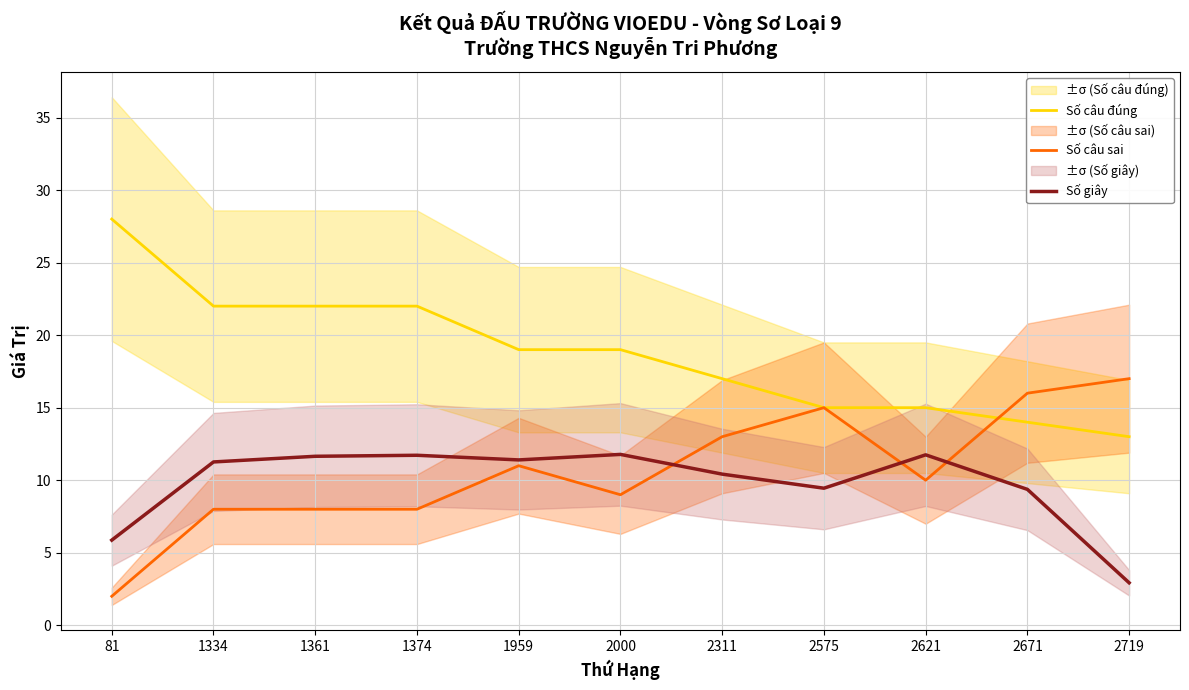

Which label corresponds to the smallest value in the chart?

81